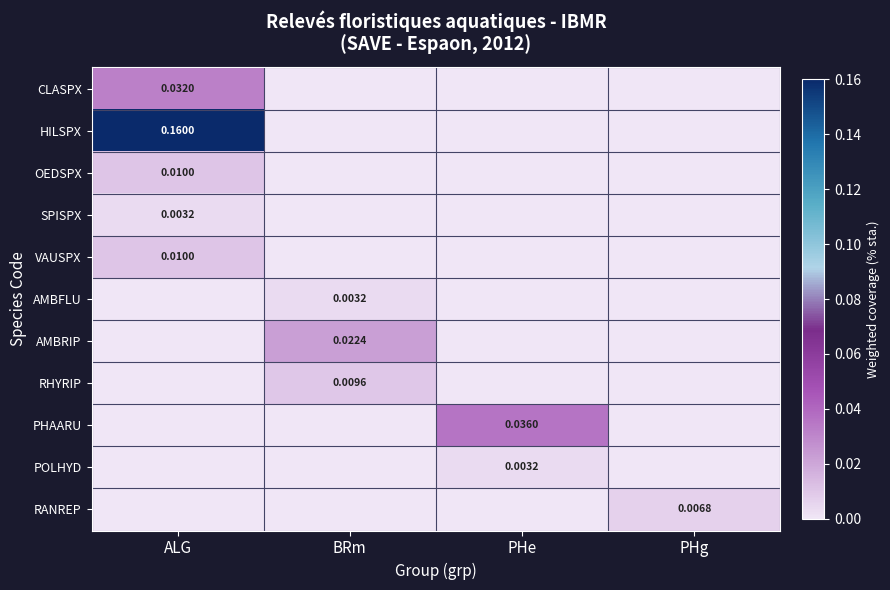

Which series has the largest total across all categories?

HILSPX